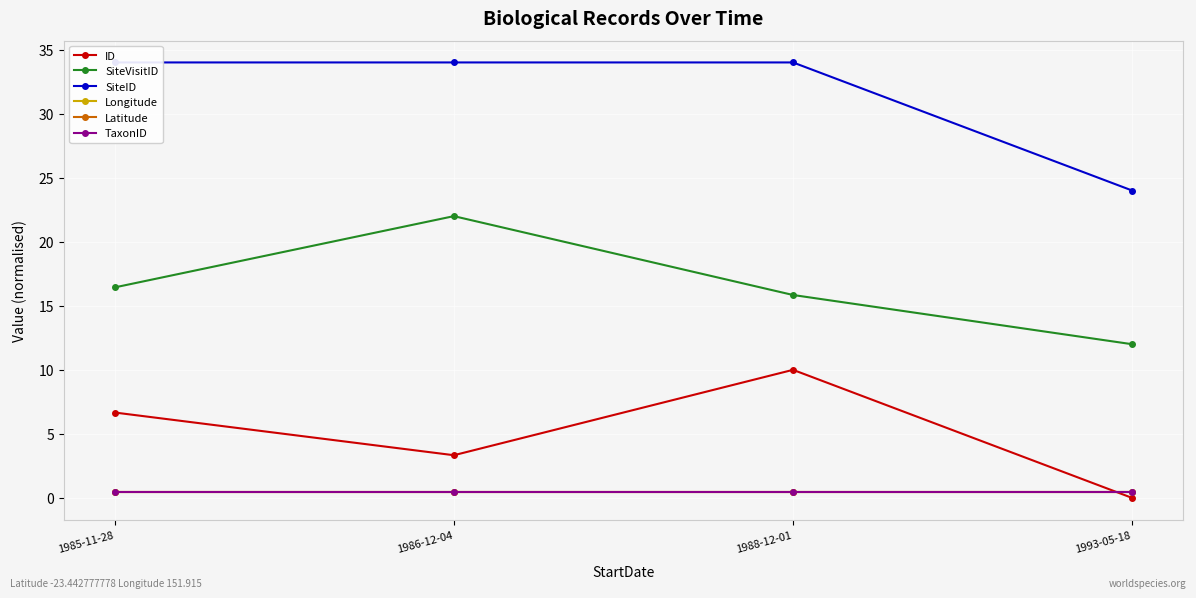

What is the label of the 4th point from the left?

1993-05-18